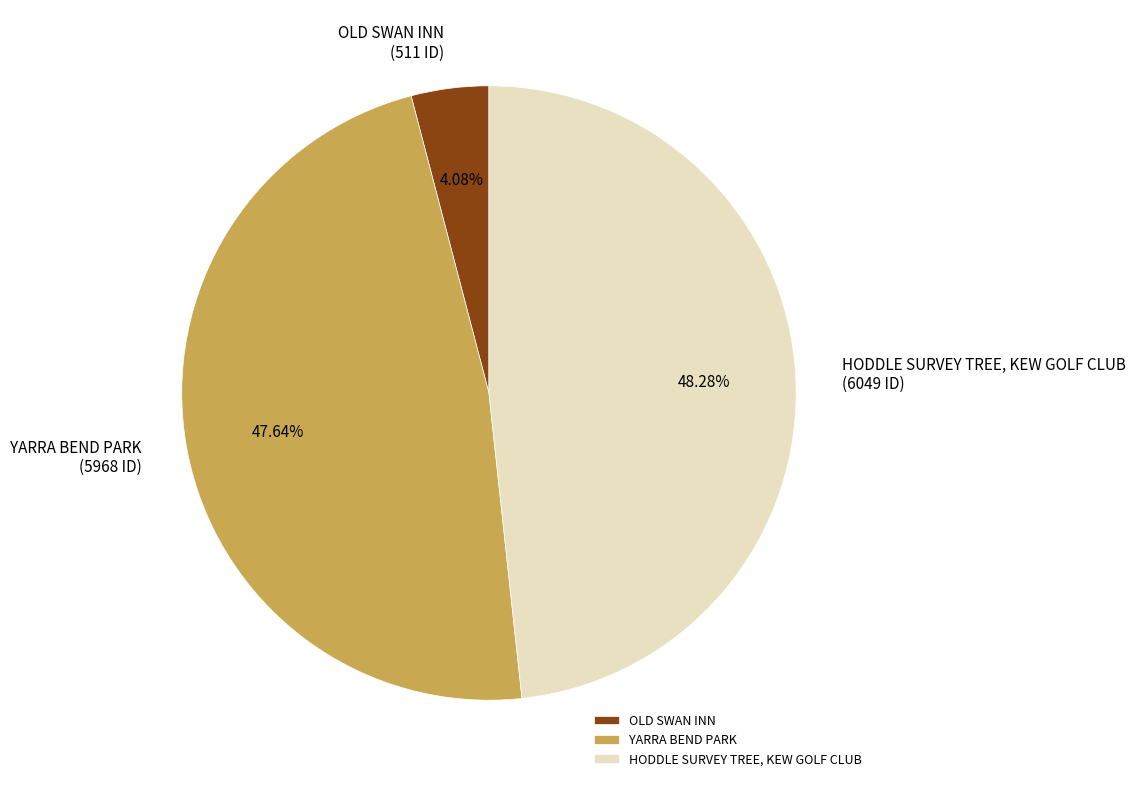

Is the sum of HODDLE SURVEY TREE, KEW GOLF CLUB and YARRA BEND PARK greater than half?

Yes